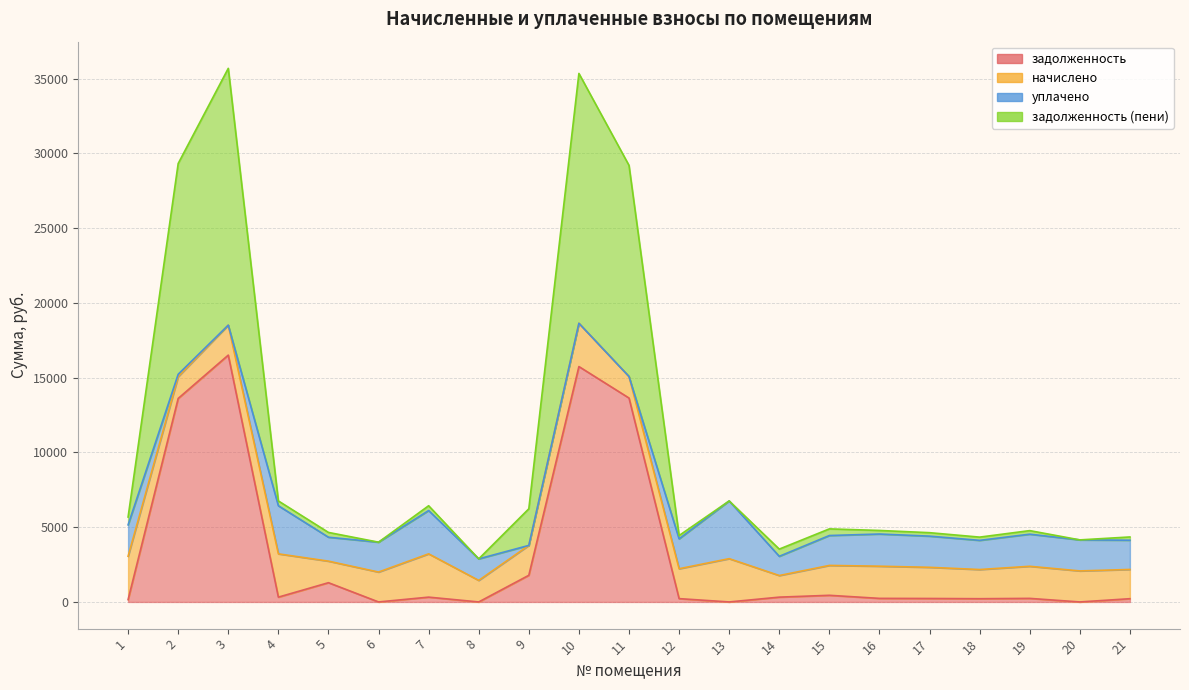

In задолженность, how many points are lower than both neighbors (excluding endpoints)?

6